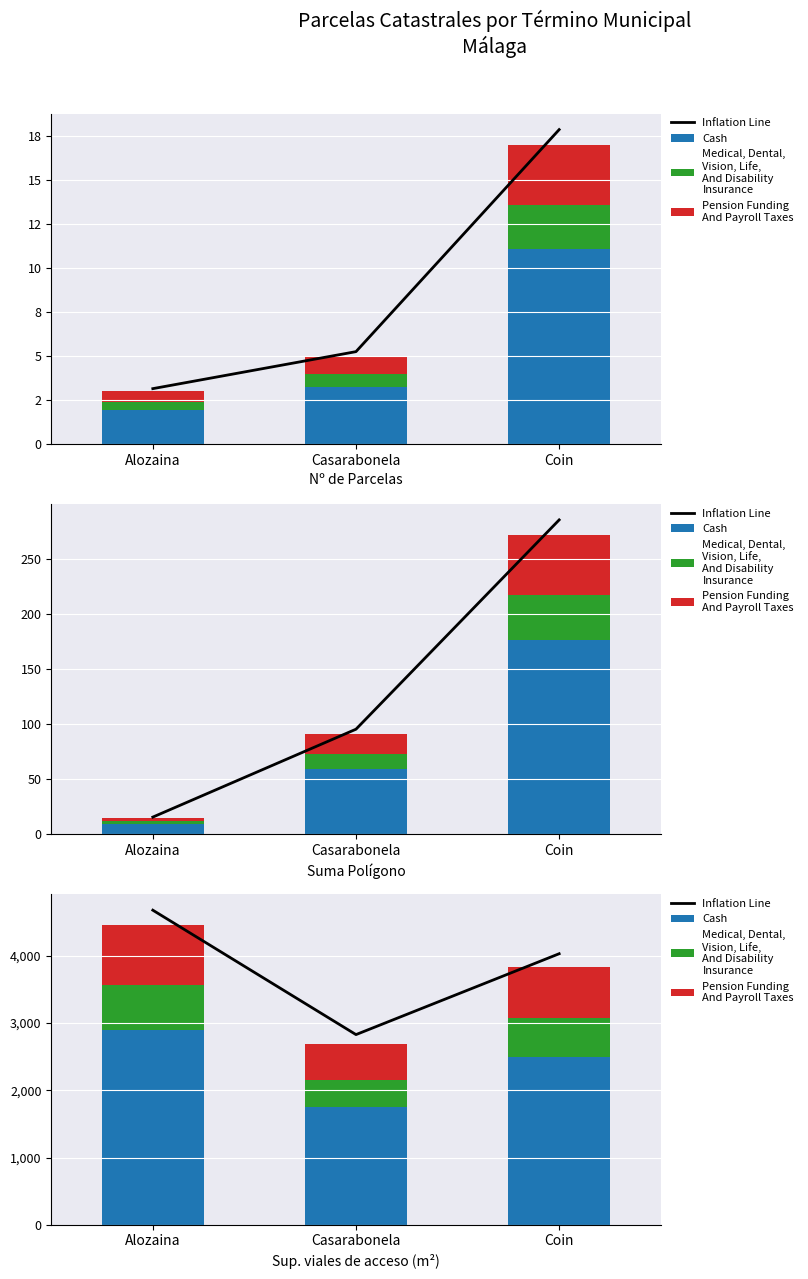

What is the sum of the Medical, Dental,
Vision, Life,
And Disability
Insurance values at Alozaina and Casarabonela?

1072.7